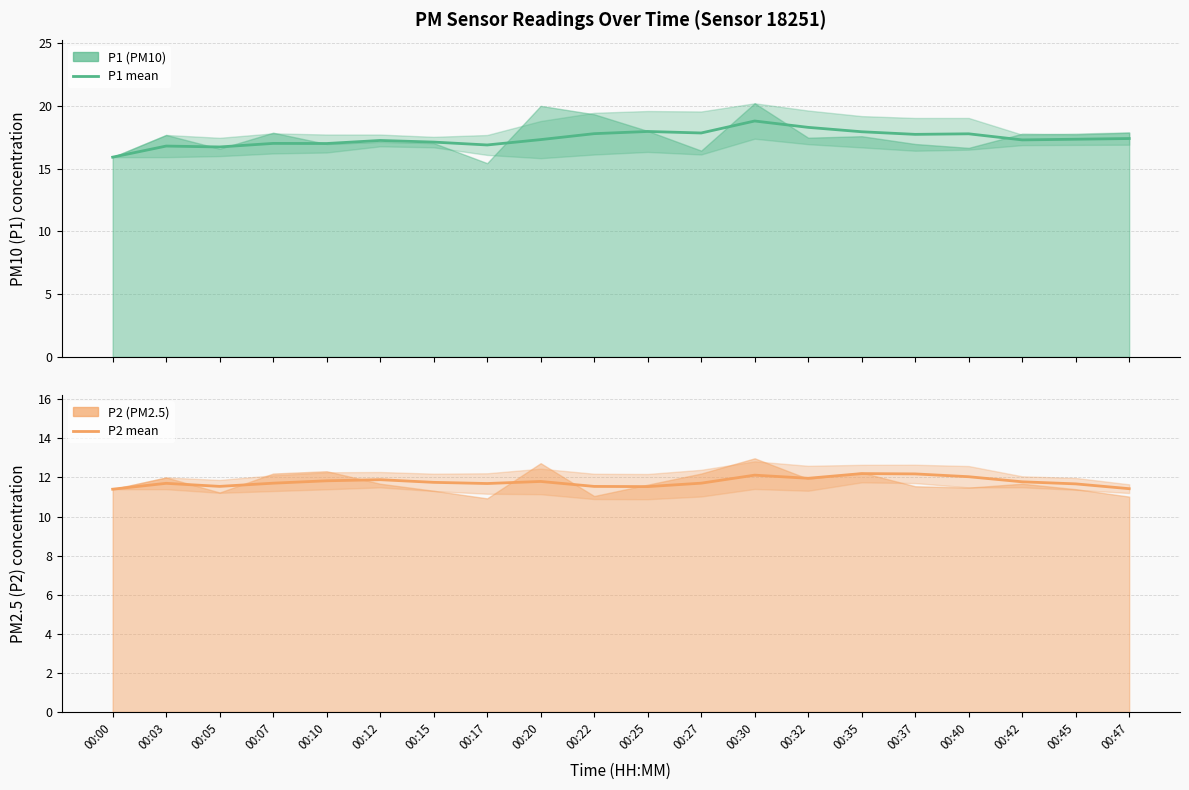

At which label is P1 mean trend closest to 17?

00:10